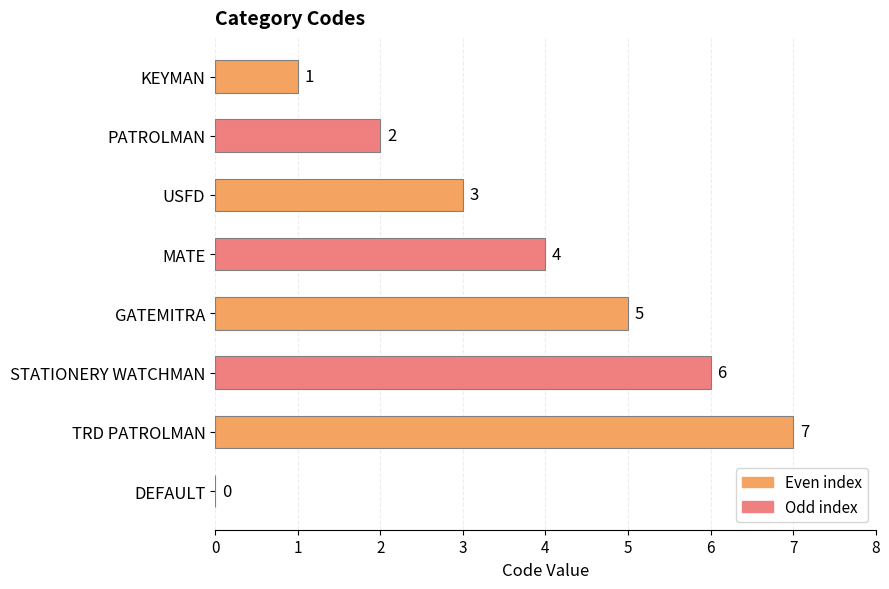

What is the change in value from USFD to MATE?

+1